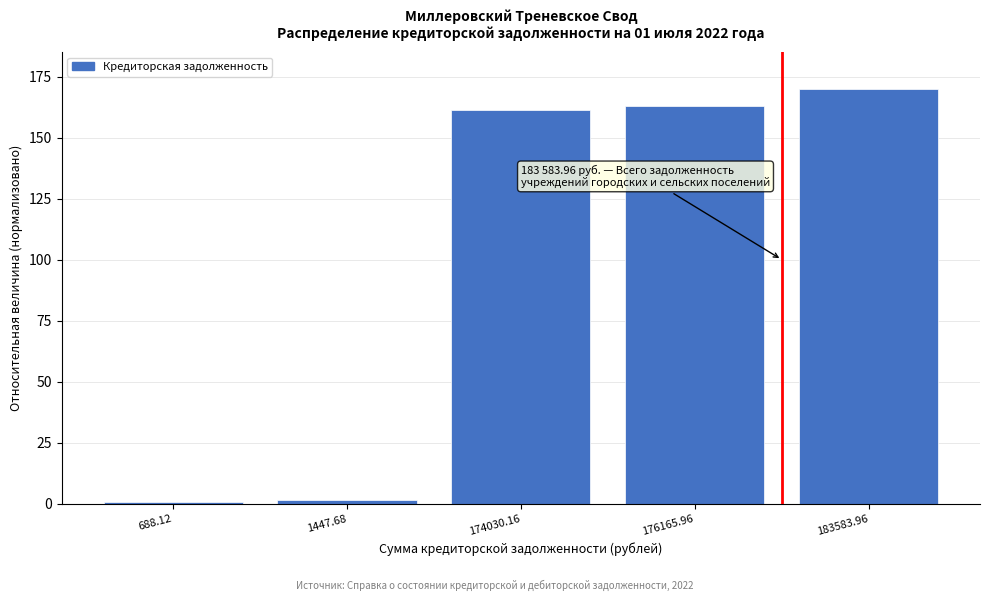

What is the difference between the maximum and minimum values?

169.4